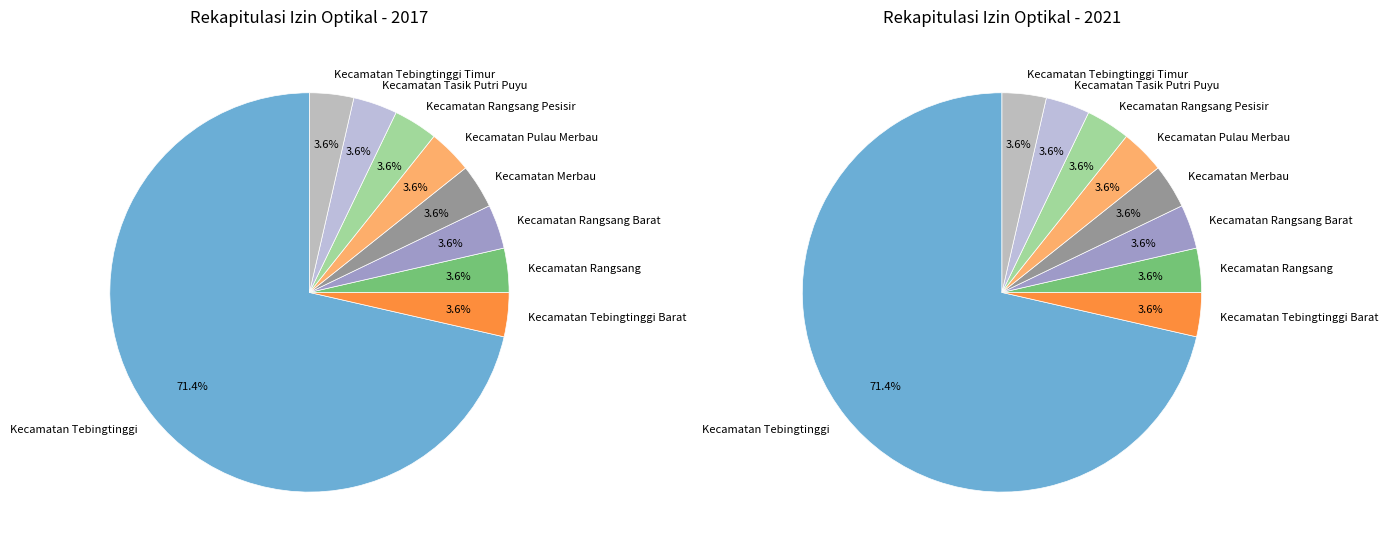

The Kecamatan Tebingtinggi Timur slice represents 1% of the pie. True or false?

False